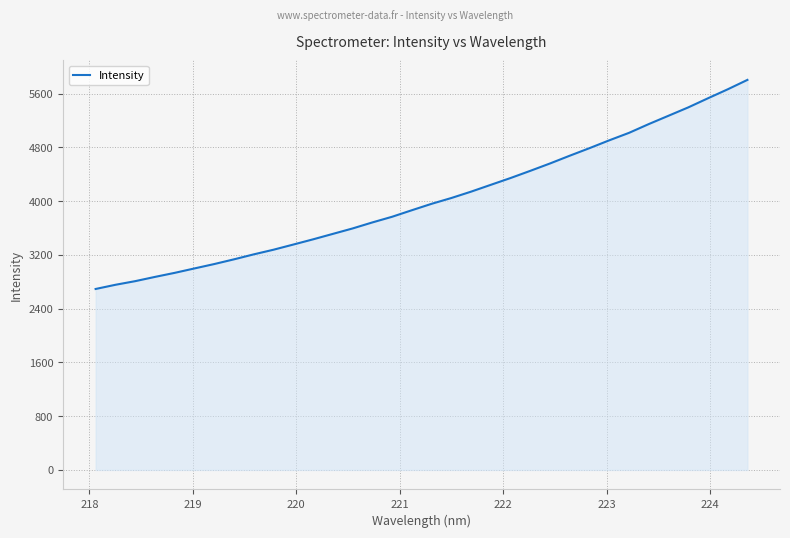

What is the greatest value displayed?

5803.6